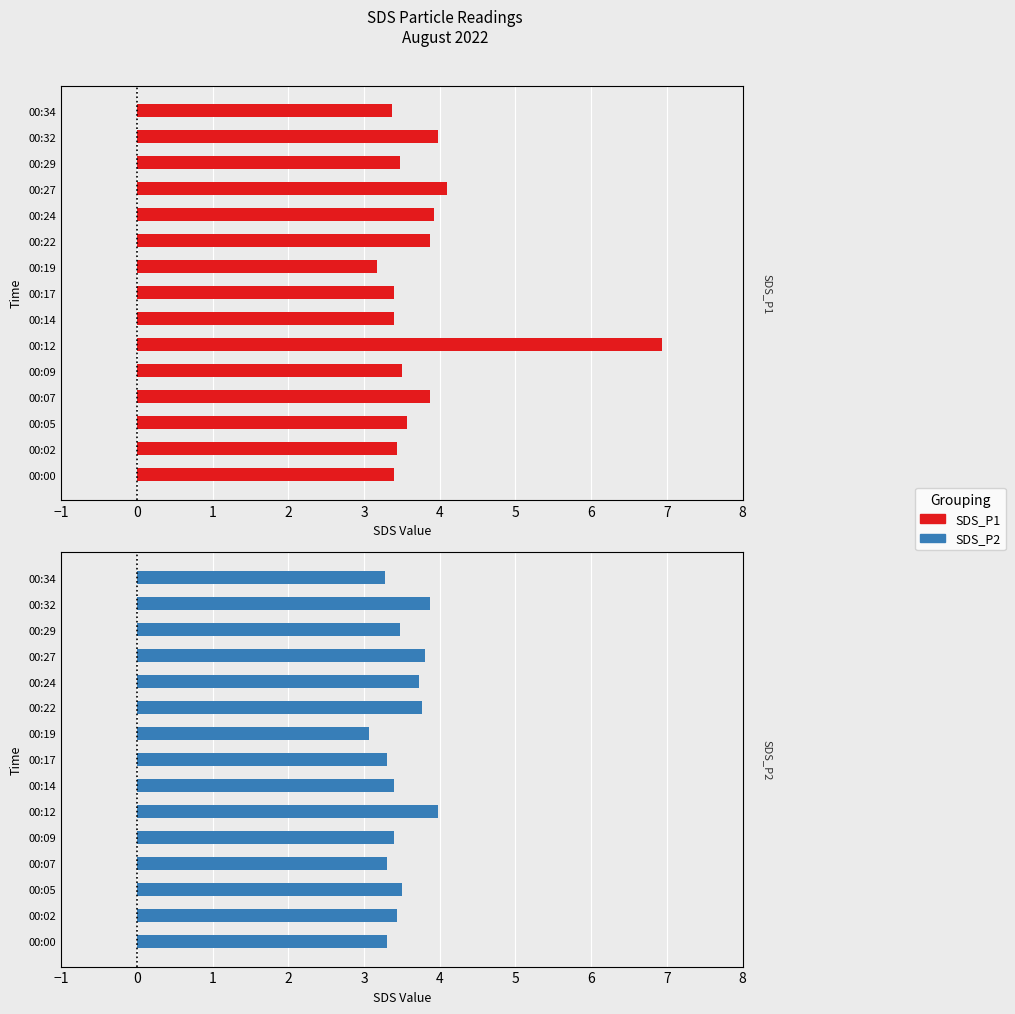

Which series has the largest total across all categories?

SDS_P1